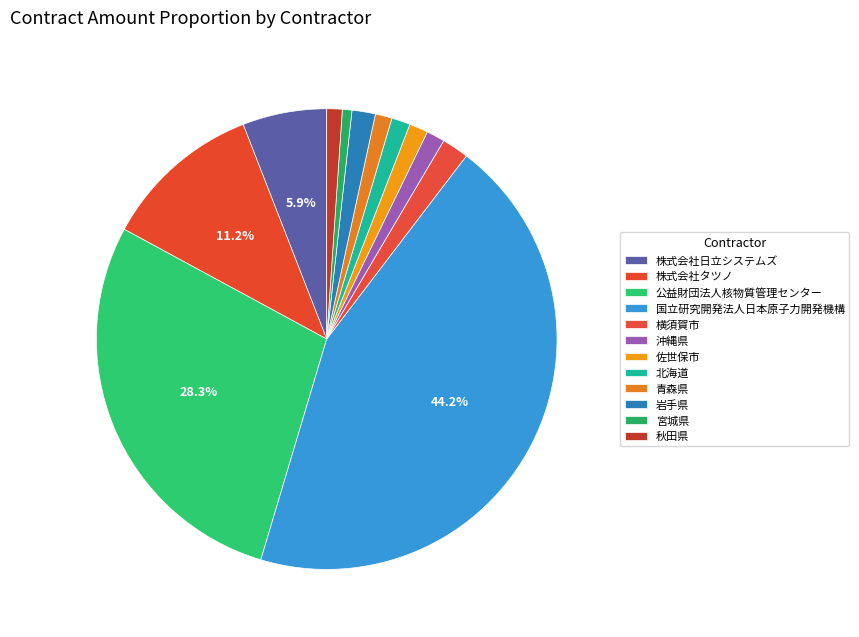

How many slices are in this pie chart?

12